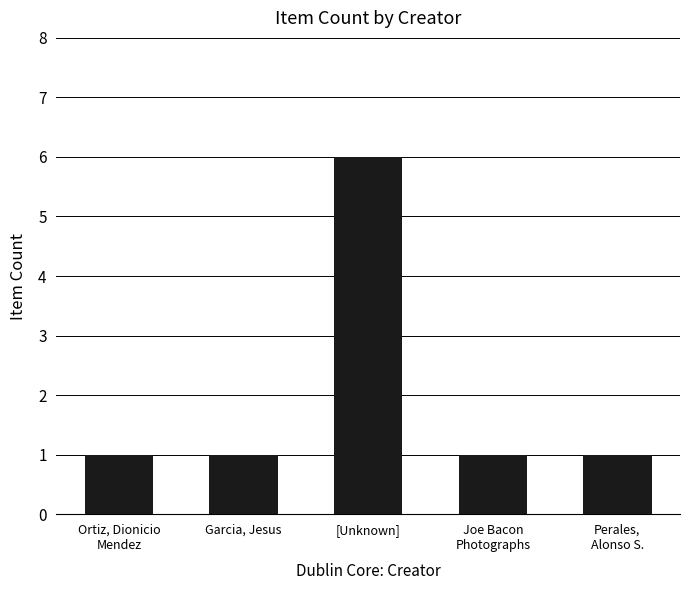

Which category has the highest value across all series?

[Unknown]